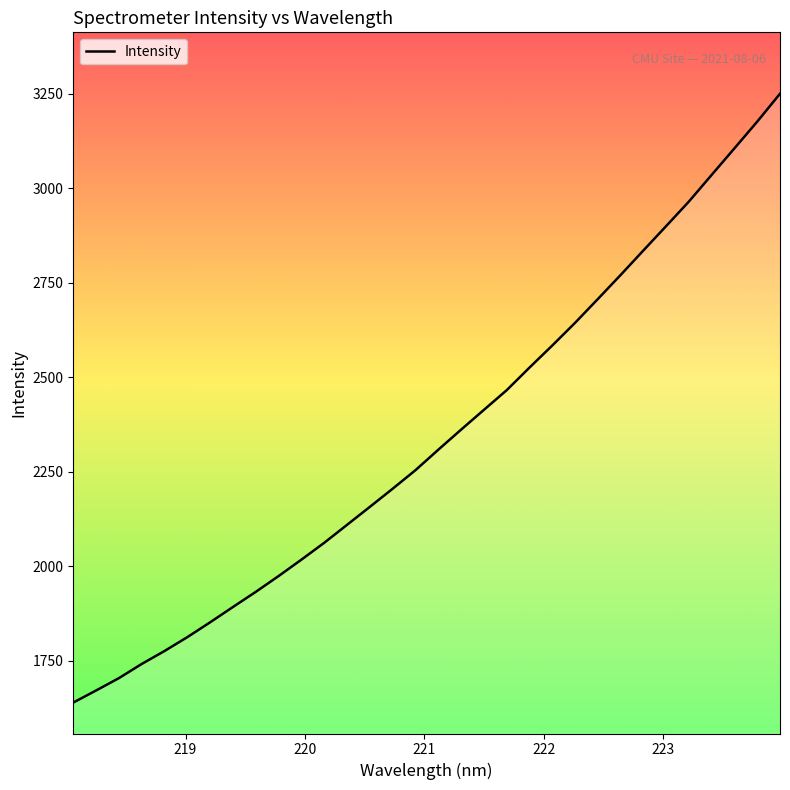

What is the difference between the maximum and minimum values?

1611.7